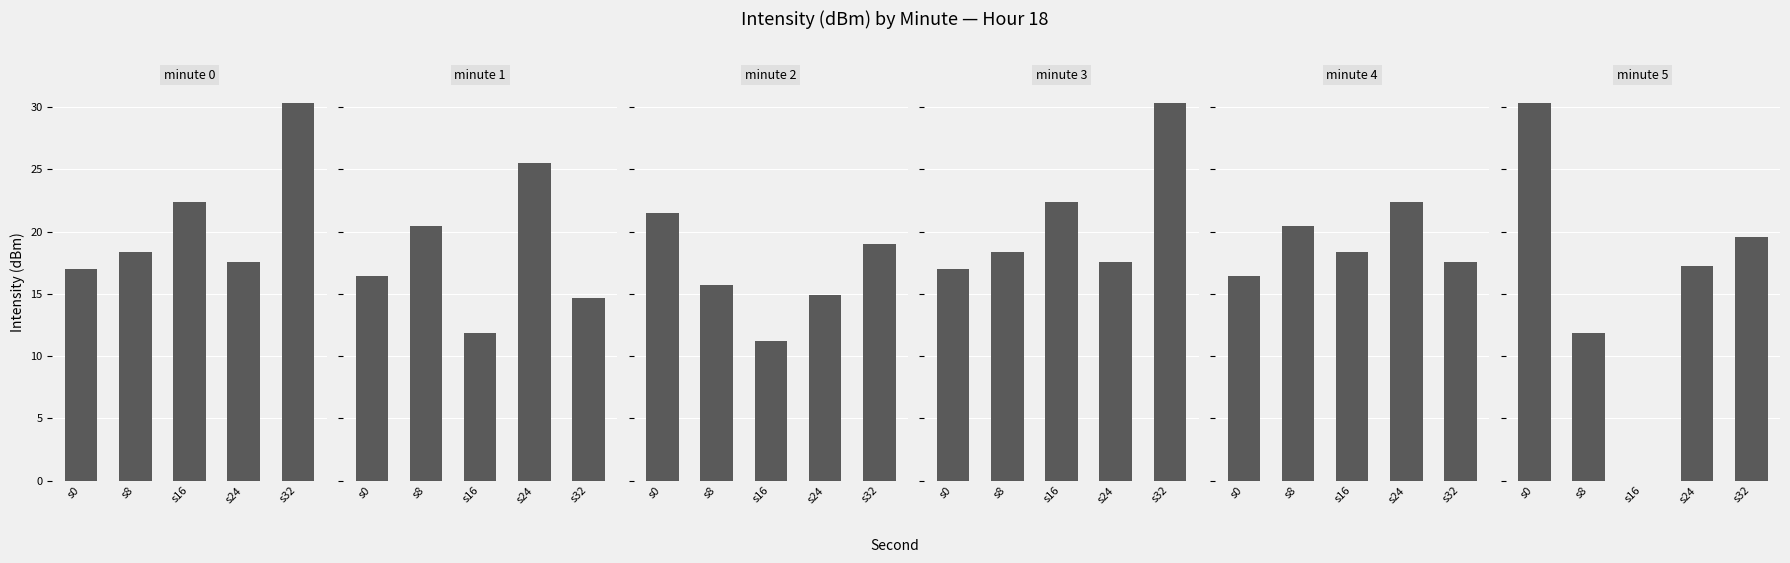

Reading left to right, extract all data points from this chart.

minute 0: s0=17.0	s8=18.4	s16=22.3	s24=17.6	s32=30.3
minute 1: s0=16.5	s8=20.5	s16=11.9	s24=25.5	s32=14.7
minute 2: s0=21.5	s8=15.7	s16=11.2	s24=14.9	s32=19.0
minute 3: s0=17.0	s8=18.4	s16=22.3	s24=17.6	s32=30.3
minute 4: s0=16.5	s8=20.5	s16=18.4	s24=22.3	s32=17.6
minute 5: s0=30.3	s8=11.9	s16=0.0	s24=17.2	s32=19.6